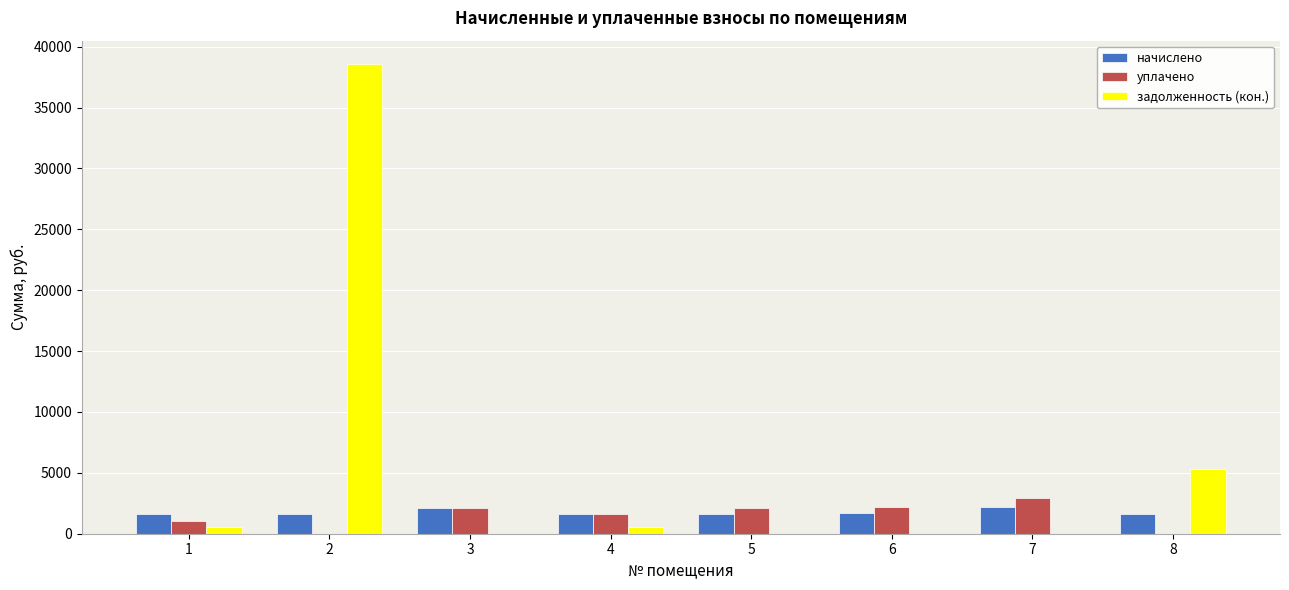

What is the sum of the задолженность (кон.) values at 4 and 5?

548.7